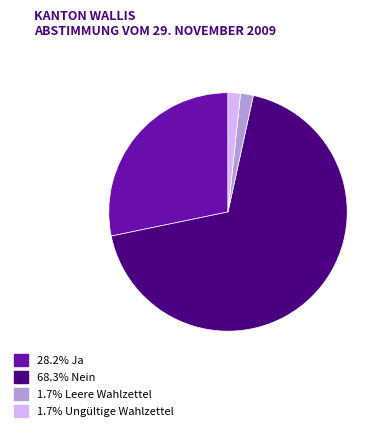

How many segments does this pie chart have?

4